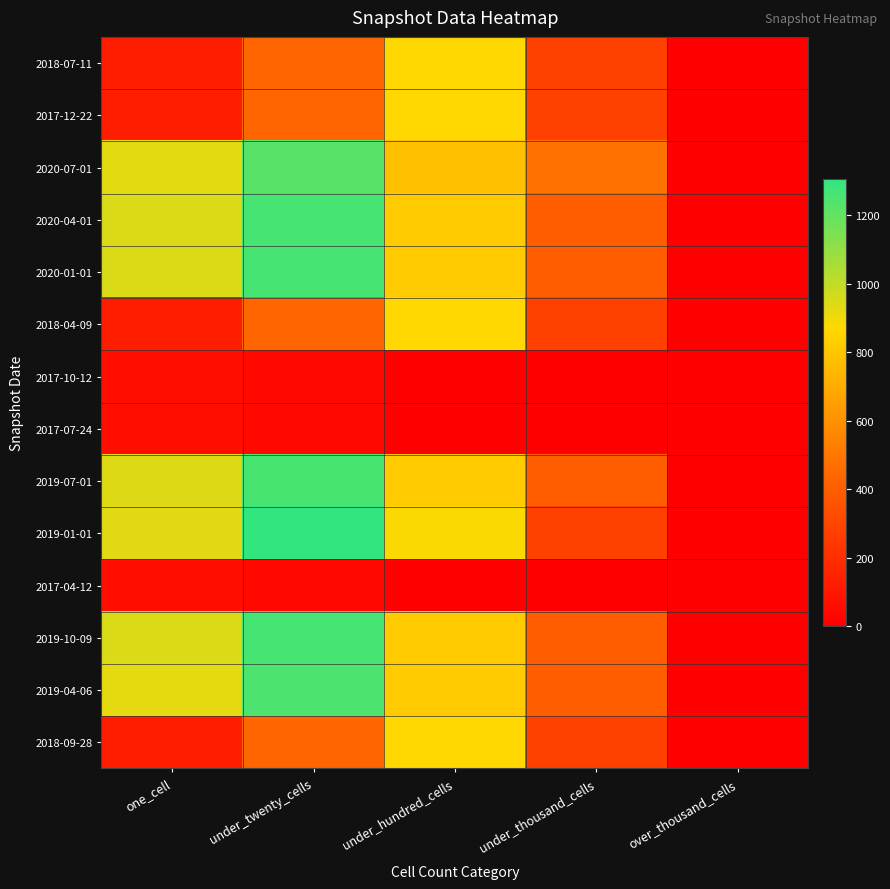

What is the total value across all series at under_twenty_cells?

10680